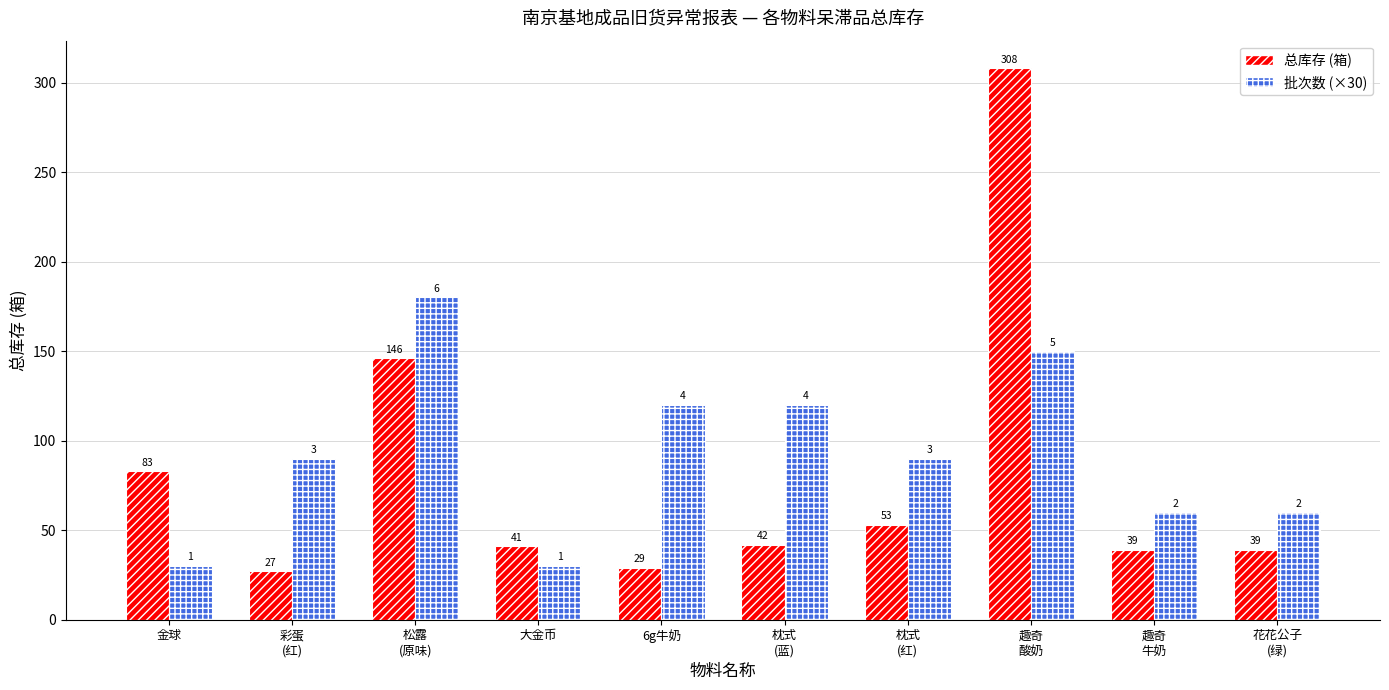

What is the highest value of the 总库存 (箱) series?

308